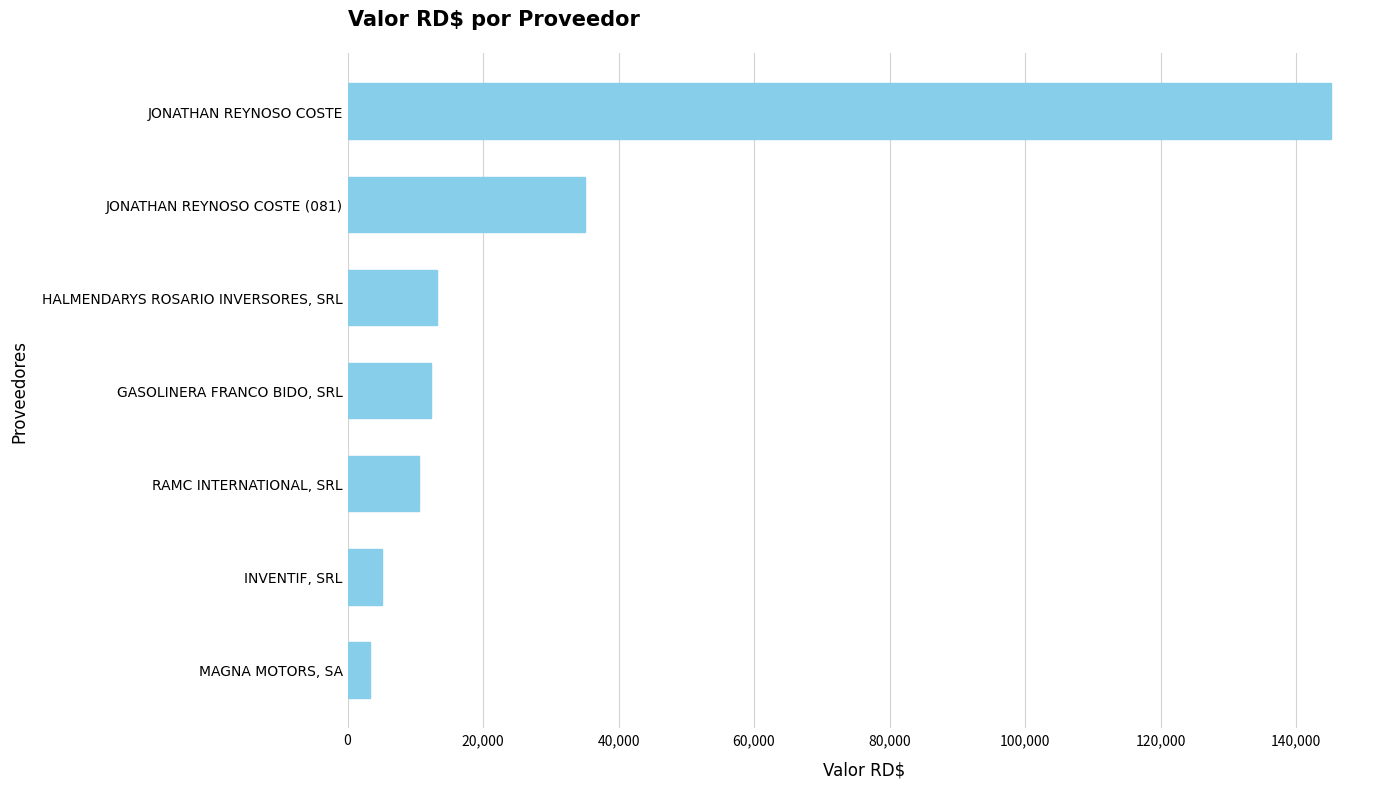

Reading bottom to top, extract all data points from this chart.

MAGNA MOTORS, SA=3372.7	INVENTIF, SRL=5127.1	RAMC INTERNATIONAL, SRL=10508.0	GASOLINERA FRANCO BIDO, SRL=12308.8	HALMENDARYS ROSARIO INVERSORES, SRL=13254.2	JONATHAN REYNOSO COSTE (081)=35052.0	JONATHAN REYNOSO COSTE=145140.0